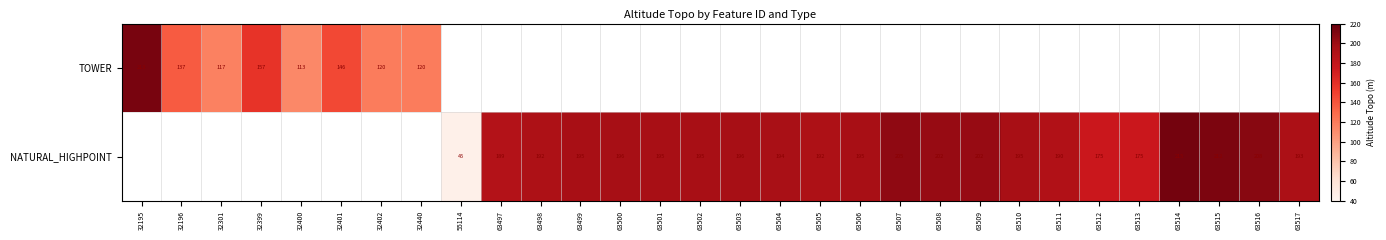

True or false: NATURAL_HIGHPOINT has a value of 215 at 63514.

True